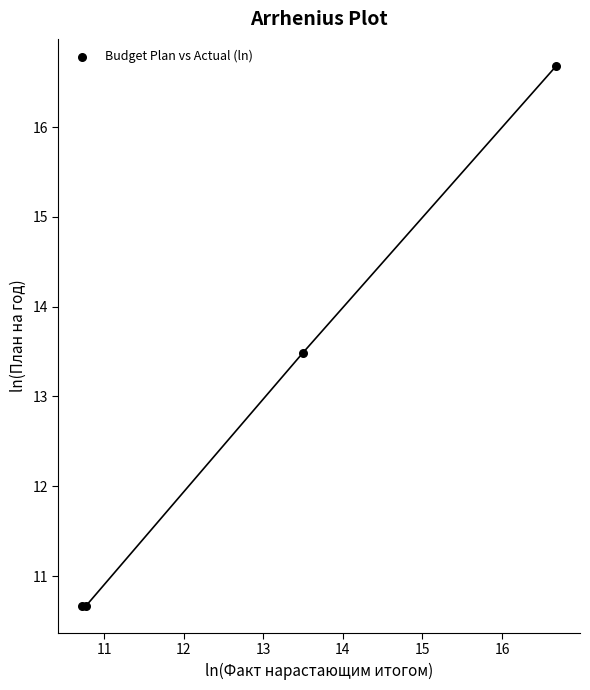

What Y value in the scatter plot is closest to 13?

13.5